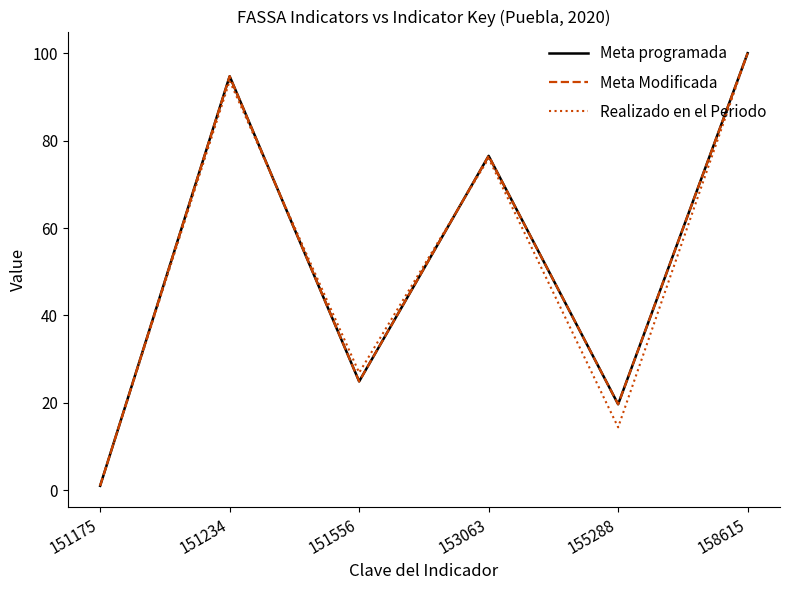

Does the chart display data point markers on the line(s)?

No